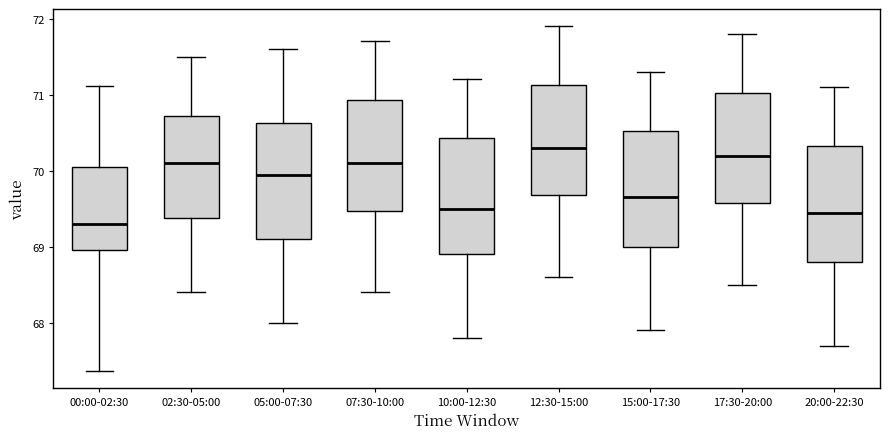

Where is the upper edge of the box for 17:30-20:00 on the y-axis? The values are not printed on the chart, so give them approximately, as read against the axis.

71.0